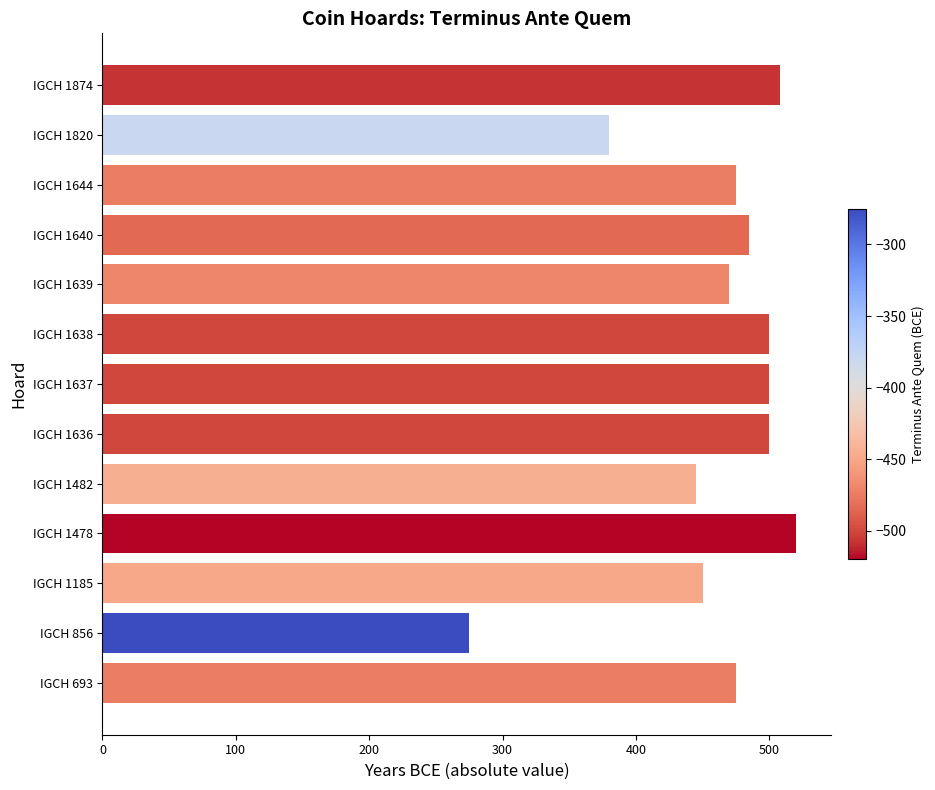

Where is the data nearest to the value 397?

IGCH 1820